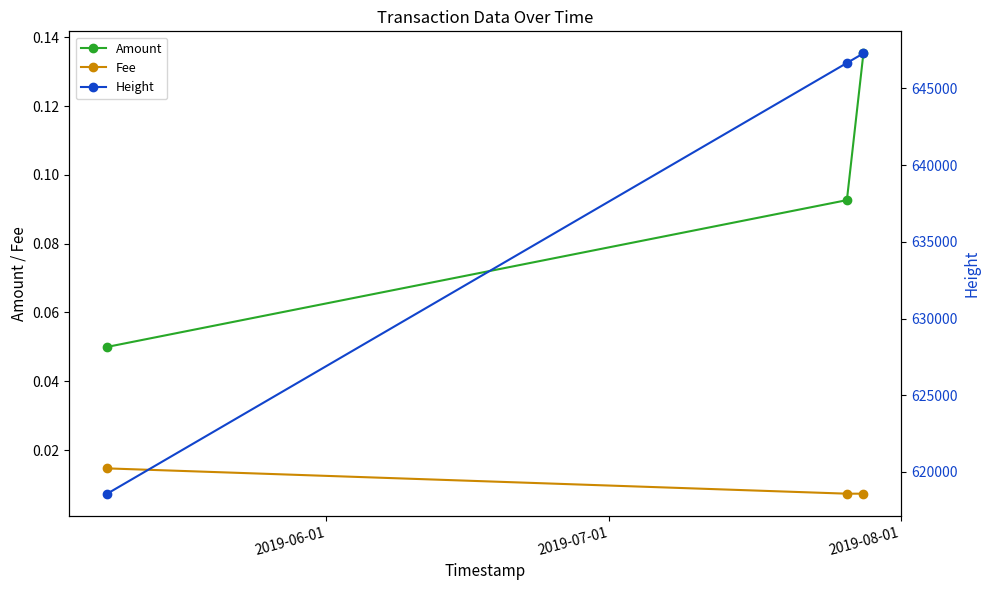

Count the Fee values in the range 0 to 1.

3